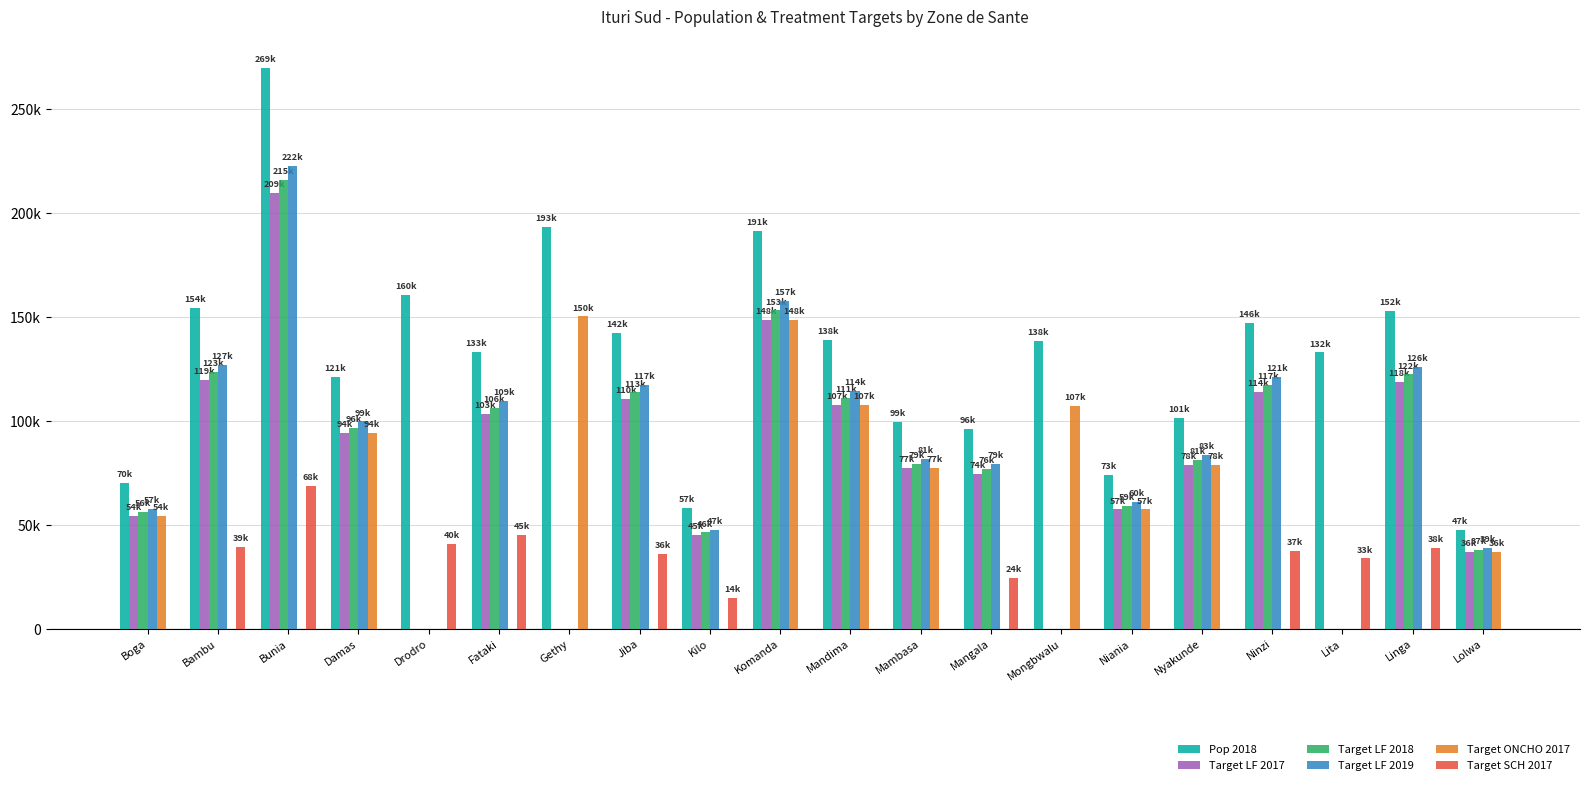

Are the bars horizontal?

No